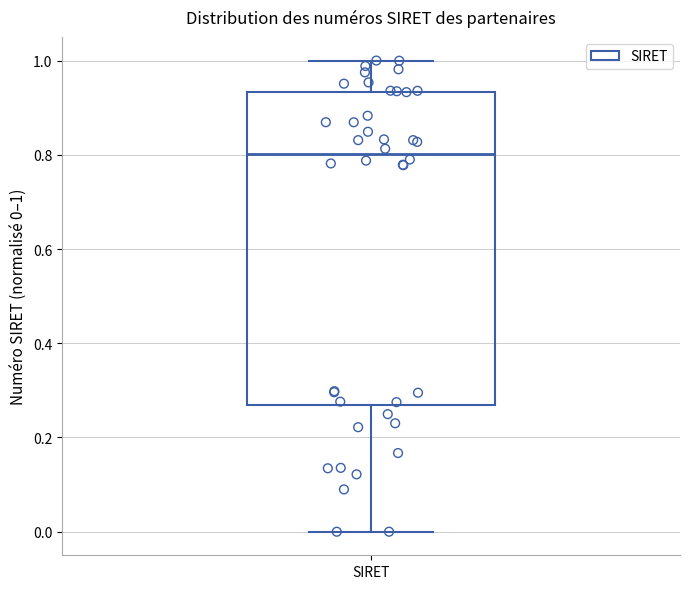

Read this box plot against the y-axis: the position of the median line, the range covered by the box, and the ends of both whiskers. The values are not printed on the chart, so give them approximately, as read against the axis.

median 0.80, box 0.26 to 0.94, whiskers 0.00 to 1.00